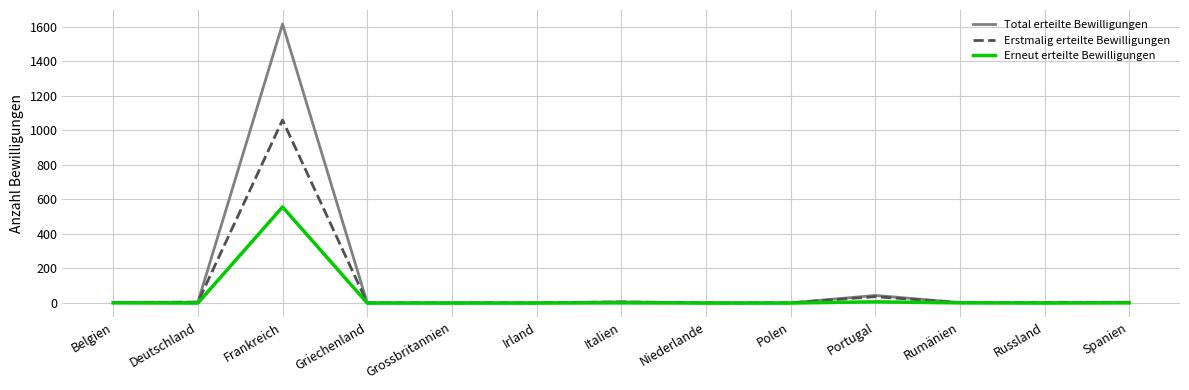

Between Frankreich and Grossbritannien, which series saw the biggest shift?

Total erteilte Bewilligungen